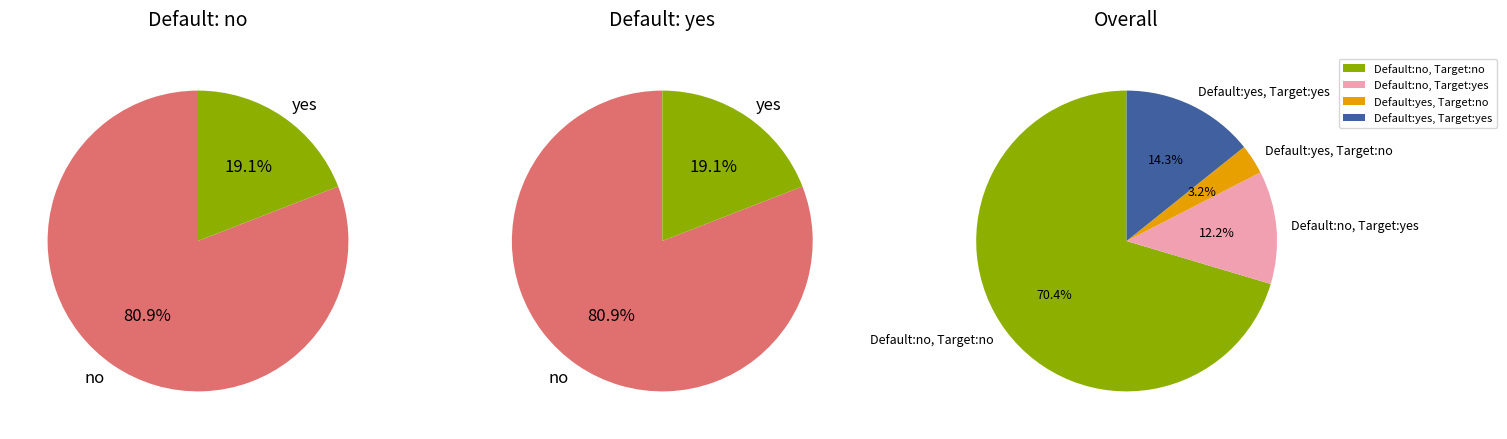

Does any single category account for the majority?

Yes